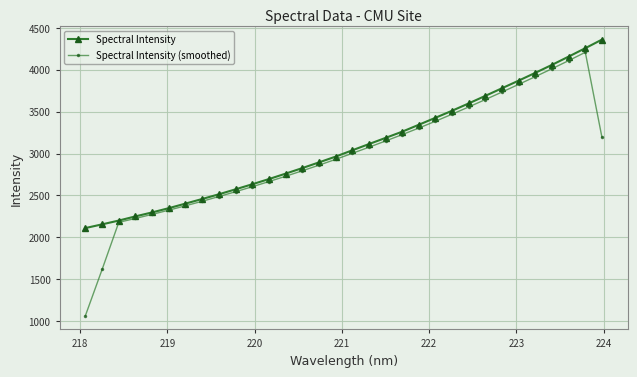

Reading left to right, list all the values displayed in this chart.

Spectral Intensity: 2110.9	2155.0	2200.2	2250.2	2297.5	2348.3	2402.6	2457.5	2513.5	2572.8	2633.1	2694.9	2759.6	2825.7	2893.6	2962.6	3037.8	3112.1	3186.0	3260.2	3342.9	3426.4	3510.4	3598.0	3688.1	3779.0	3869.8	3962.7	4057.7	4156.1	4256.4	4358.9
Spectral Intensity (smoothed): 1066.5	1616.5	2179.1	2225.7	2274.0	2324.6	2376.5	2430.5	2486.6	2544.2	2603.6	2665.1	2728.3	2793.5	2860.4	2929.9	3001.5	3074.6	3149.0	3225.3	3303.9	3385.0	3469.4	3555.7	3643.9	3733.7	3824.9	3917.3	4011.6	4108.2	4207.3	3192.8